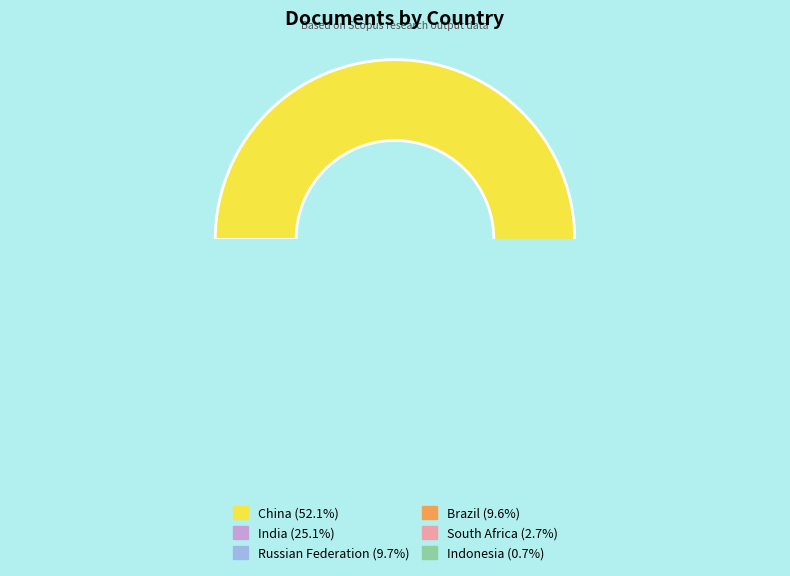

Which has a higher value, India or China?

China